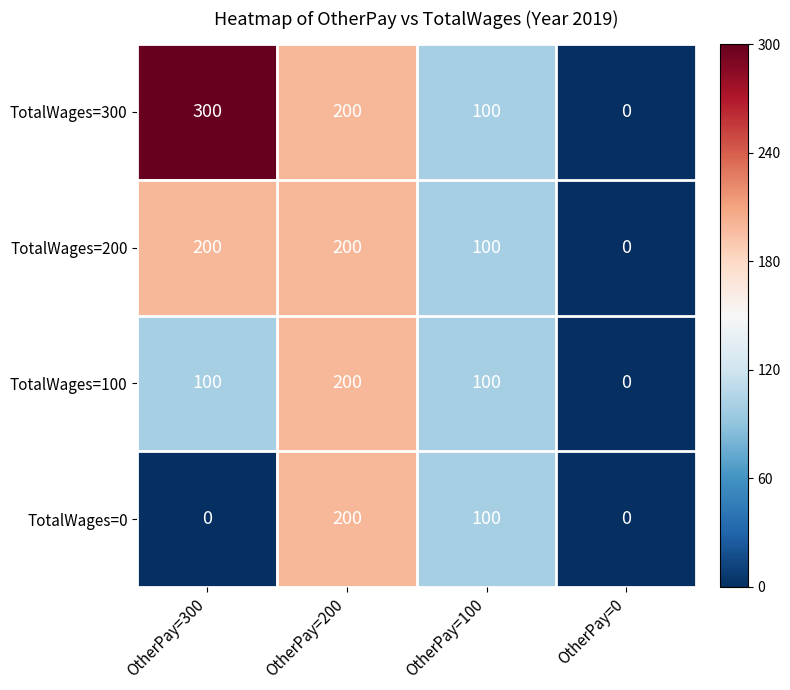

Rank the series at OtherPay=100 from highest to lowest value.

TotalWages=300, TotalWages=200, TotalWages=100, TotalWages=0